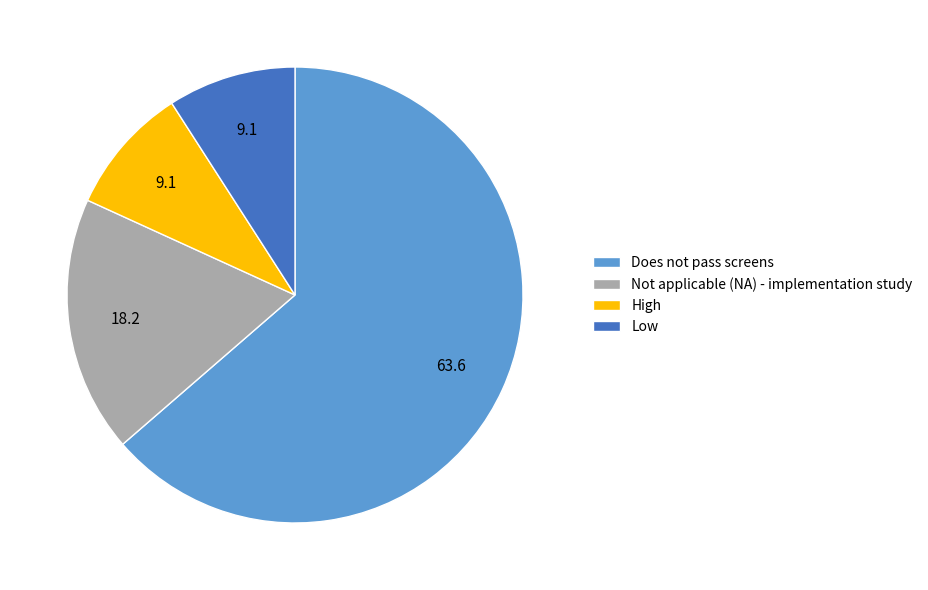

What is the largest slice in the pie chart?

Does not pass screens